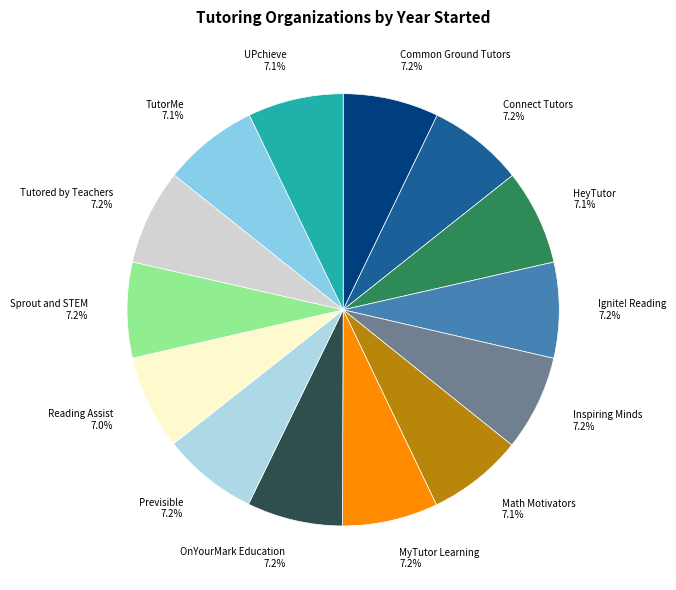

Does any single category account for the majority?

No